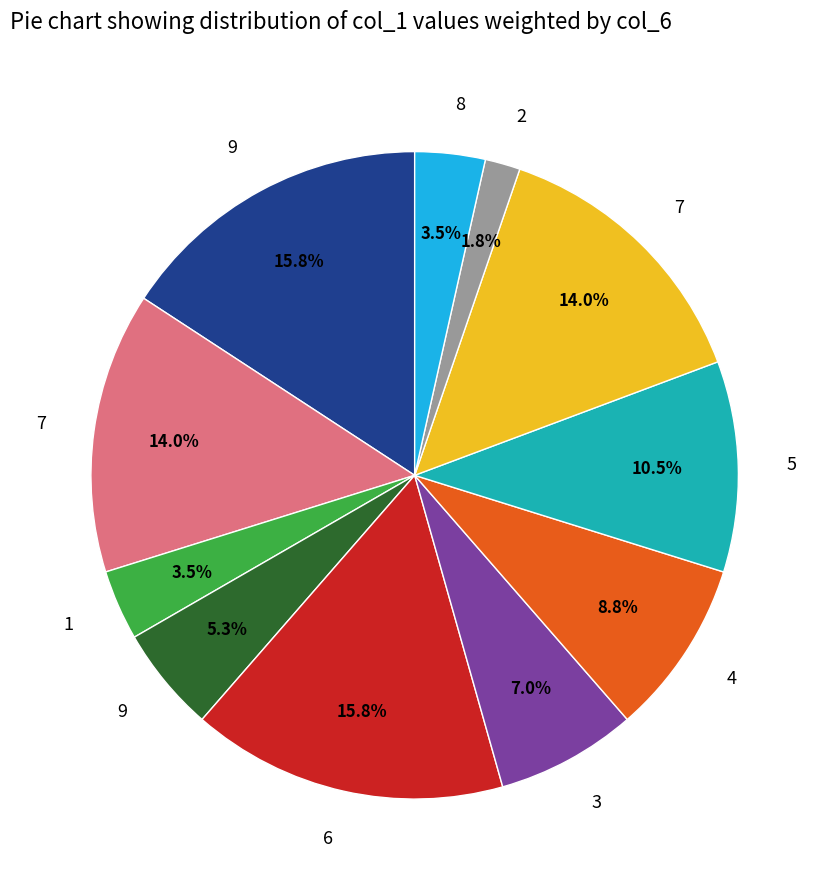

Is there a majority slice in this chart?

No